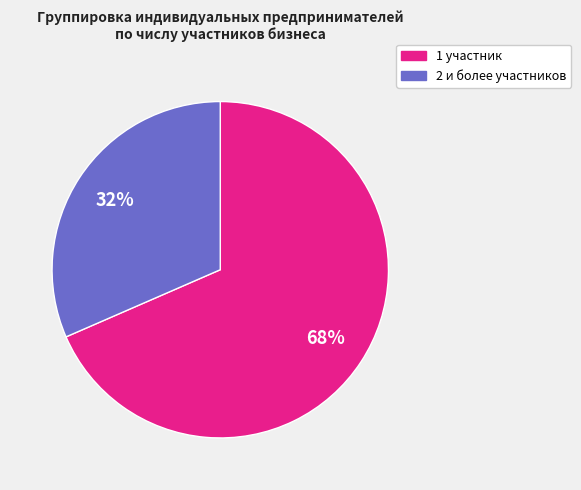

Is there any slice that represents more than half of the pie?

Yes